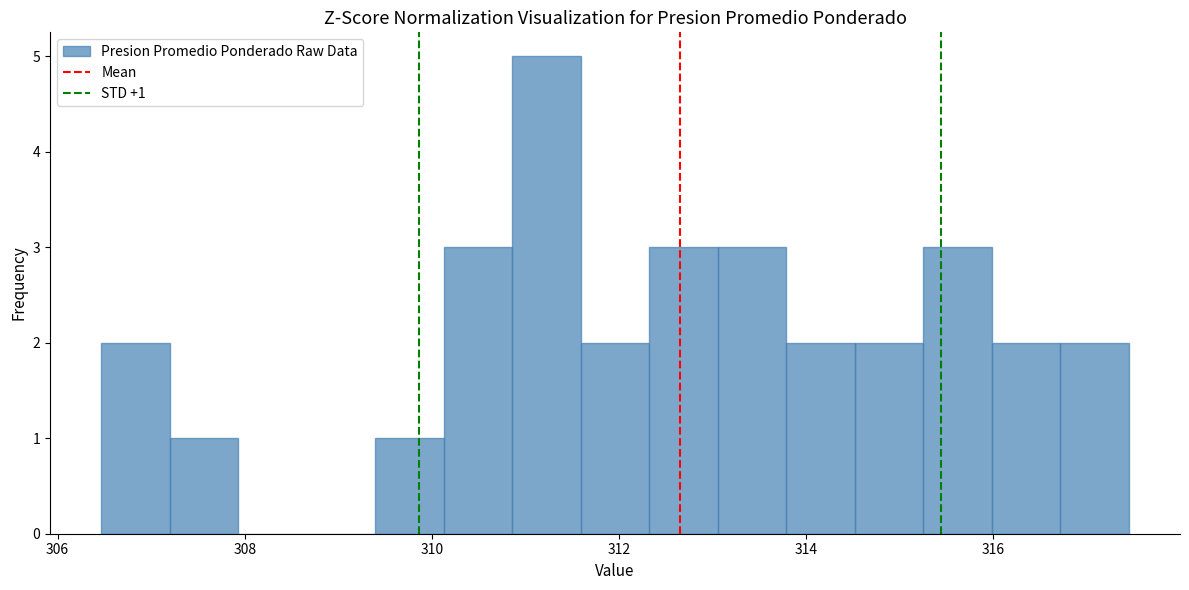

Read against the x-axis, roughly where is the centre of the tallest bar?

311.2